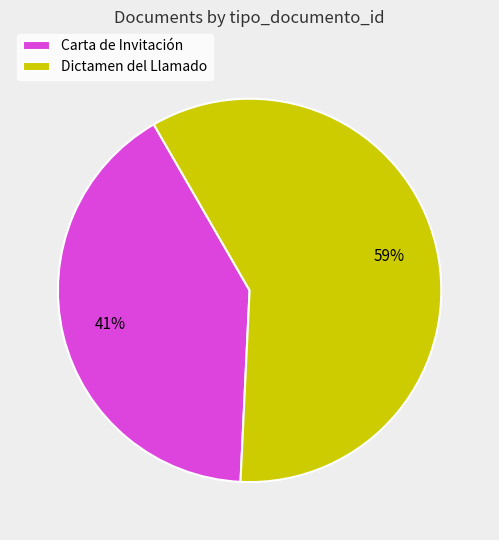

What is the smallest slice in the pie chart?

Carta de Invitación